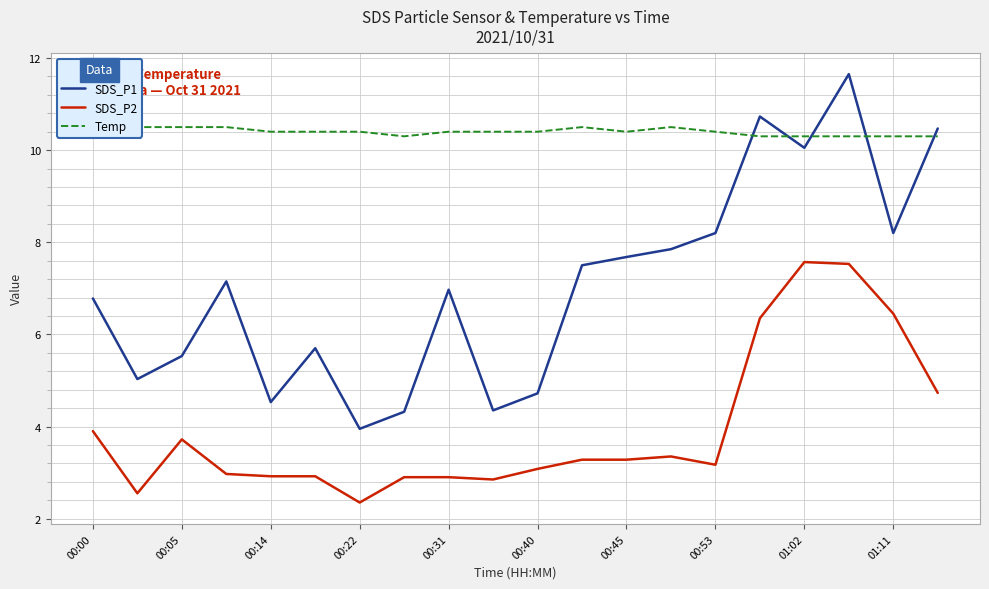

What is the sum of the Temp values at 00:00 and 11?

21.1